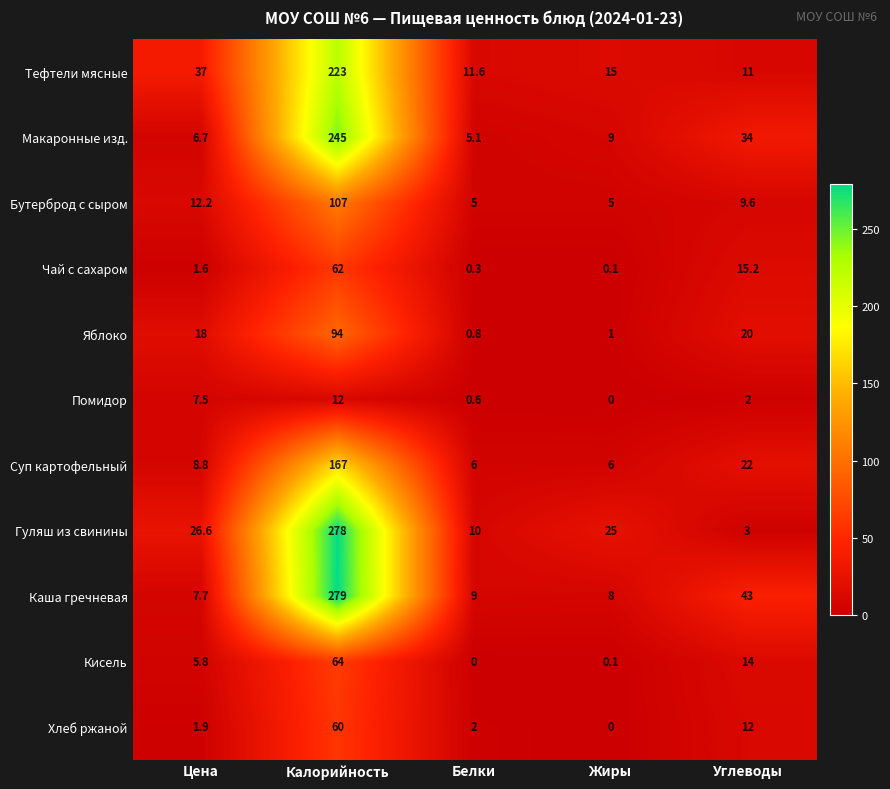

List the series in order of their peak value, lowest first.

Помидор, Хлеб ржаной, Чай с сахаром, Кисель, Яблоко, Бутерброд с сыром, Суп картофельный, Тефтели мясные, Макаронные изд., Гуляш из свинины, Каша гречневая